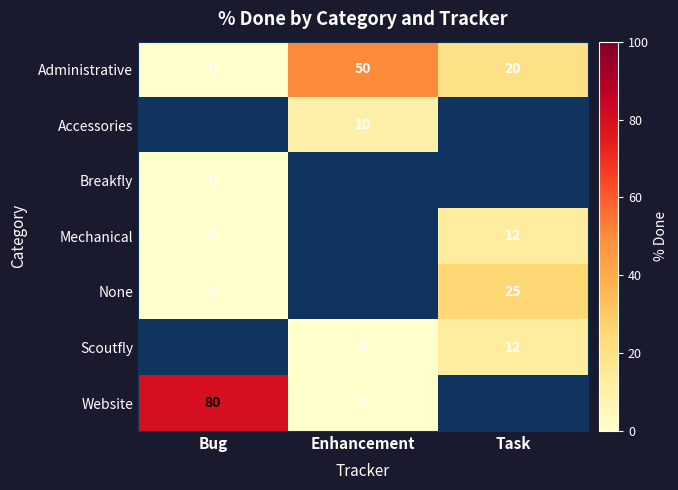

Which category has the lowest value in the Administrative series?

Bug